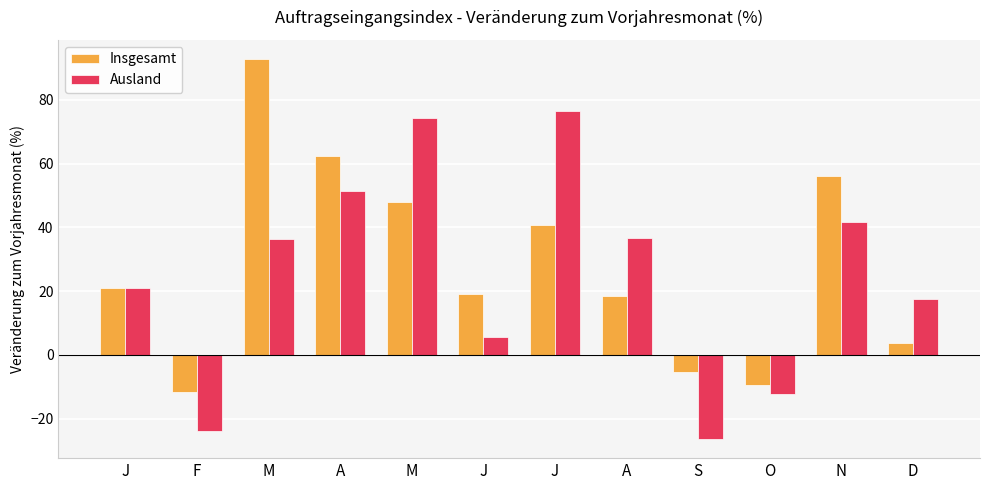

Which series changed the most between J and S?

Ausland